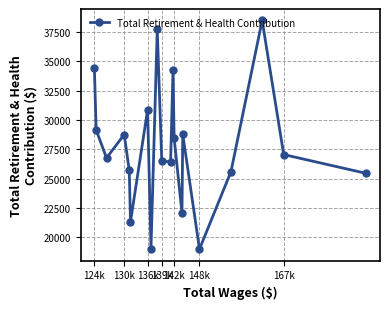

What is the smallest value displayed?

19008